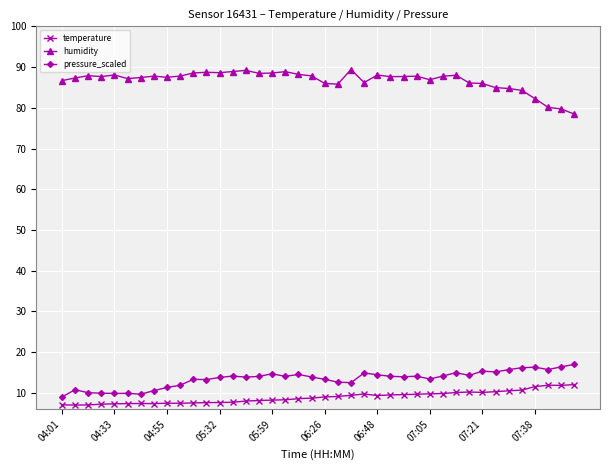

True or false: pressure_scaled and humidity cross at least once.

False